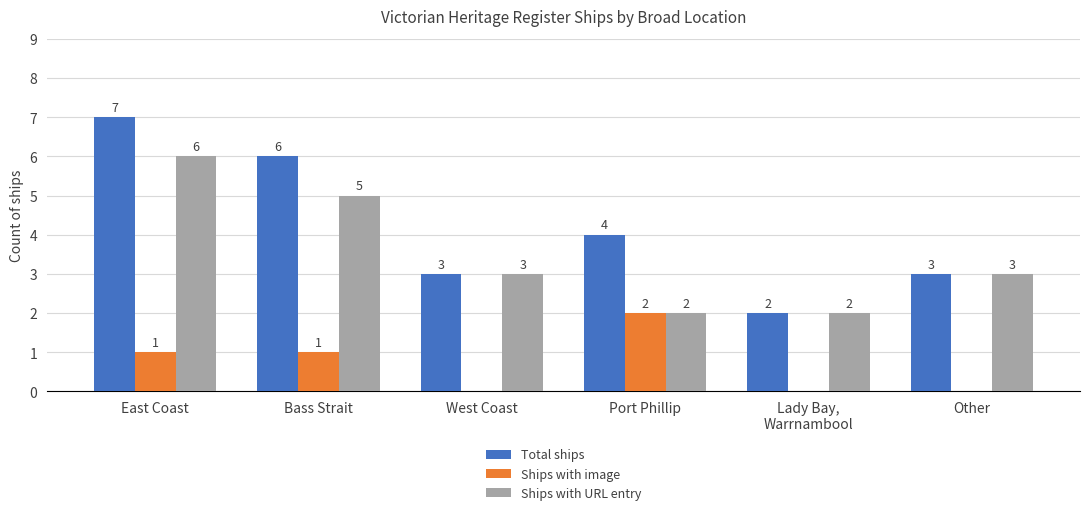

Reading left to right, transcribe all the data shown in this chart.

Total ships: 7	6	3	4	2	3
Ships with image: 1	1	0	2	0	0
Ships with URL entry: 6	5	3	2	2	3